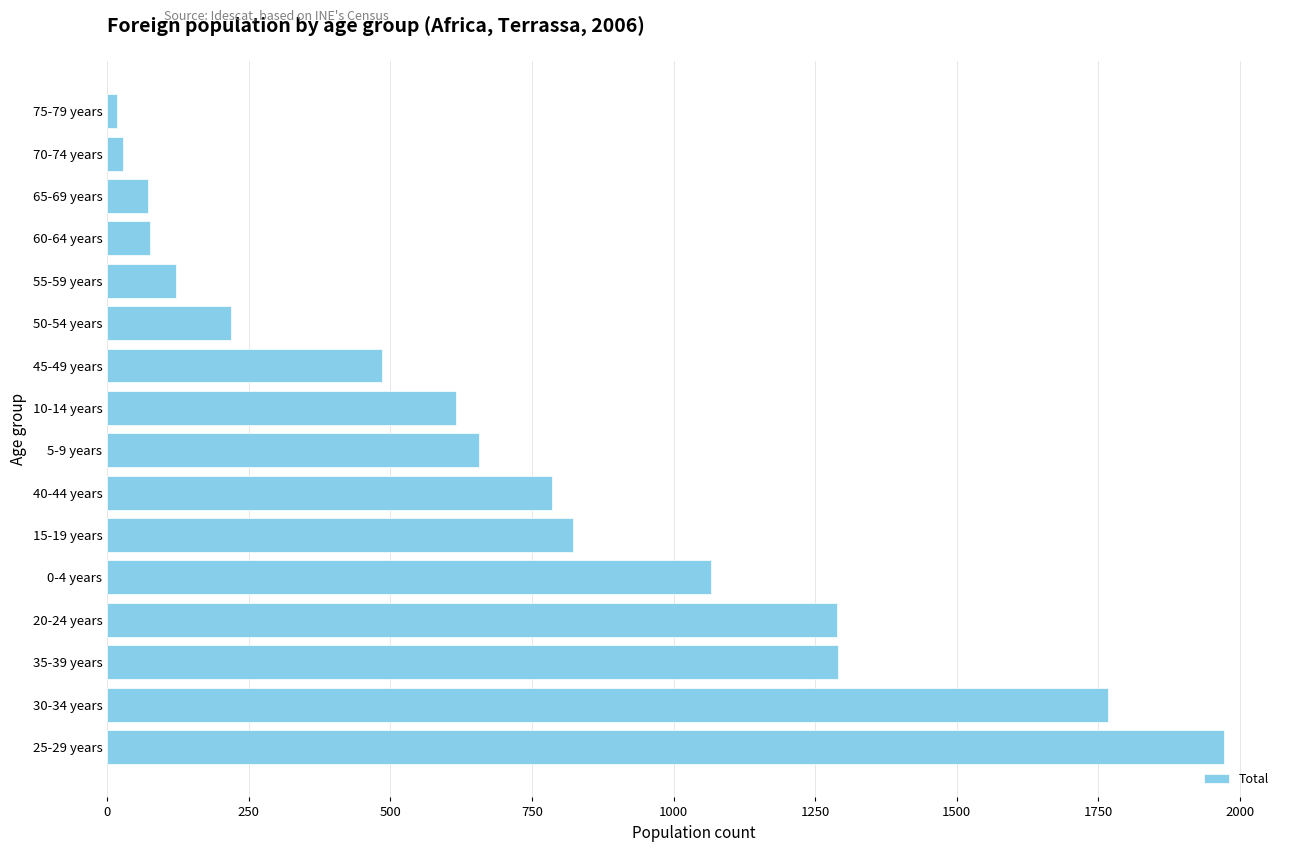

At which label is the value closest to 995?

0-4 years